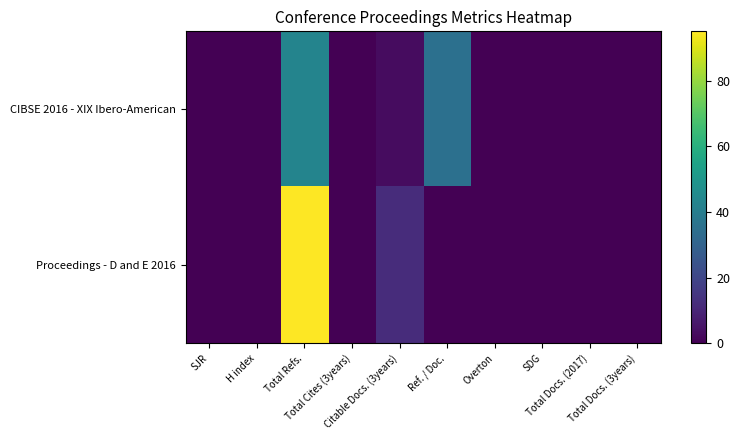

Rank the series by their average value, from lowest to highest.

CIBSE 2016 - XIX Ibero-American, Proceedings - D and E 2016